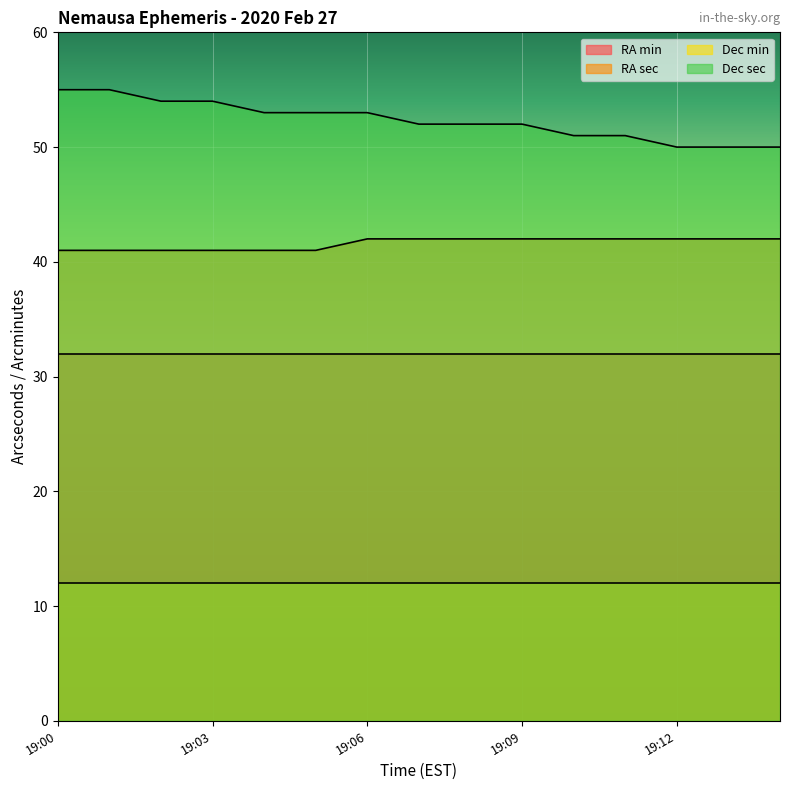

At which label is Dec sec closest to 52?

19:07